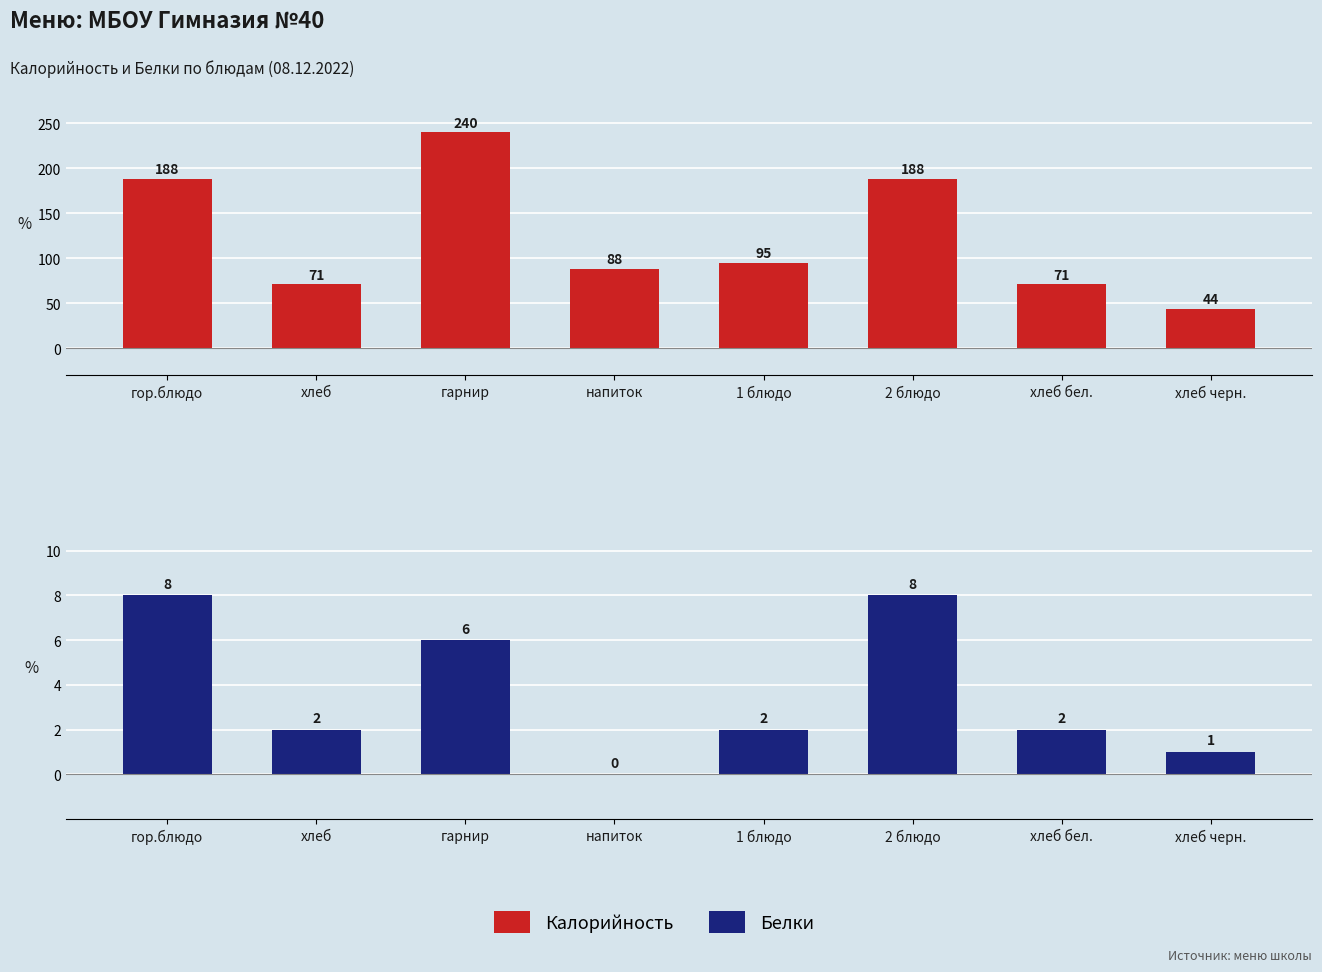

What are all the series names shown in the legend?

Калорийность, Белки